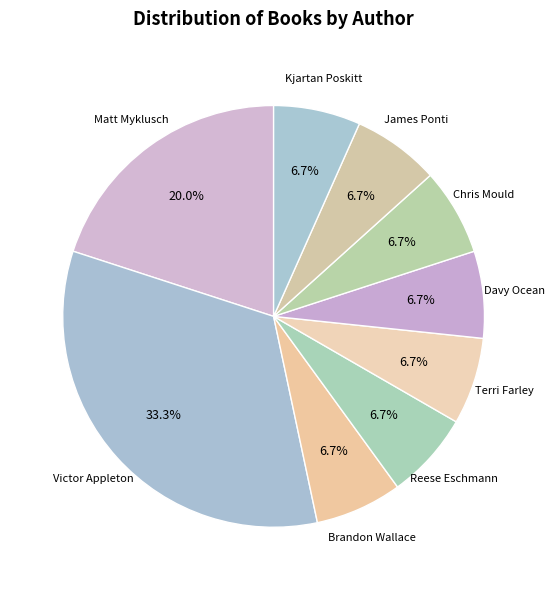

Which category has the biggest portion of the pie?

Victor Appleton